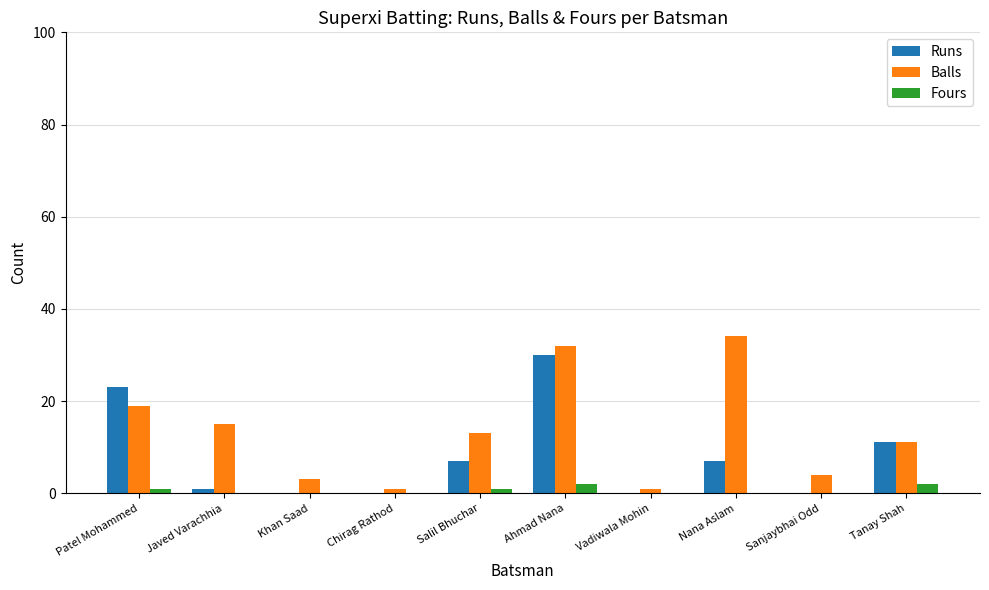

What is the sum of all Runs values?

79